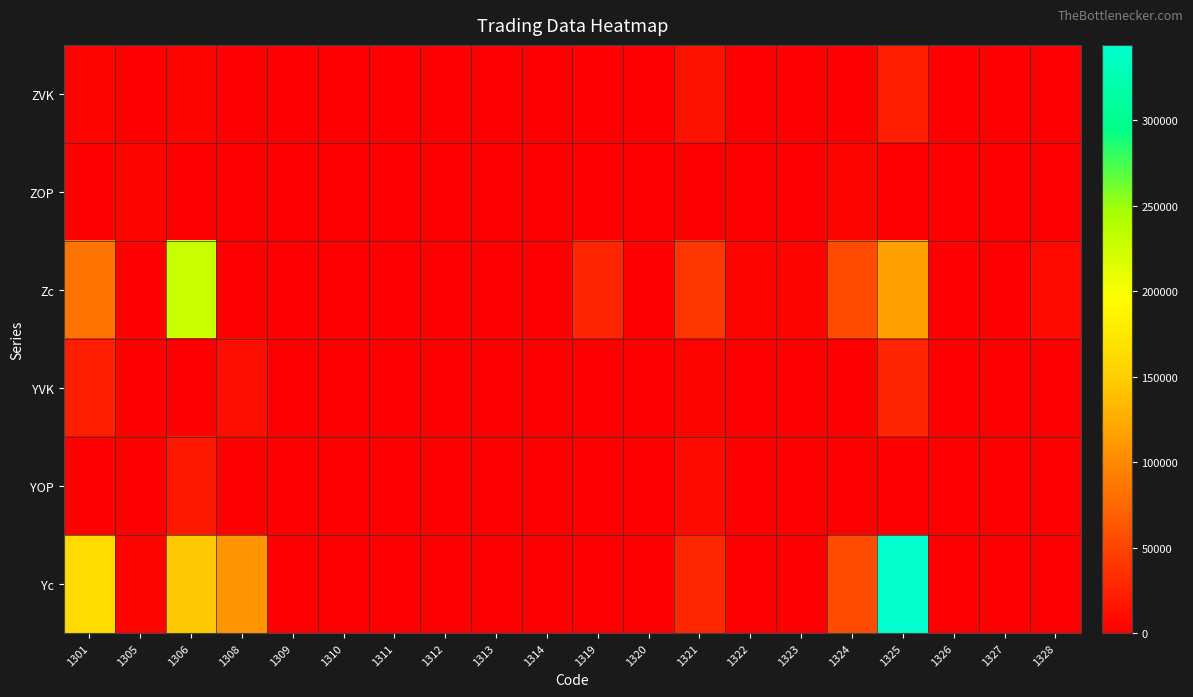

Reading left to right, list all the values displayed in this chart.

ZVK: 1301=4000	1305=190	1306=3440	1308=800	1309=11	1310=0	1311=0	1312=0	1313=0	1314=0	1319=2000	1320=0	1321=14613	1322=0	1323=0	1324=1100	1325=23000	1326=0	1327=0	1328=150
ZOP: 1301=1000	1305=4940	1306=1180	1308=0	1309=0	1310=0	1311=0	1312=0	1313=0	1314=0	1319=0	1320=11	1321=388	1322=10	1323=0	1324=4900	1325=0	1326=60	1327=0	1328=0
Zc: 1301=84000	1305=1830	1306=228250	1308=1300	1309=855	1310=20	1311=500	1312=0	1313=0	1314=0	1319=27000	1320=2490	1321=39144	1322=3320	1323=2700	1324=56400	1325=115600	1326=1574	1327=29	1328=7740
YVK: 1301=23000	1305=2220	1306=0	1308=9700	1309=5	1310=0	1311=0	1312=0	1313=0	1314=0	1319=0	1320=191	1321=3398	1322=0	1323=0	1324=0	1325=28200	1326=0	1327=0	1328=0
YOP: 1301=2000	1305=70	1306=17550	1308=0	1309=0	1310=0	1311=0	1312=0	1313=0	1314=0	1319=0	1320=218	1321=6859	1322=0	1323=0	1324=600	1325=0	1326=0	1327=0	1328=0
Yc: 1301=162000	1305=3680	1306=145290	1308=107800	1309=333	1310=200	1311=0	1312=0	1313=0	1314=0	1319=0	1320=2553	1321=29242	1322=0	1323=2500	1324=56400	1325=344100	1326=1200	1327=0	1328=0